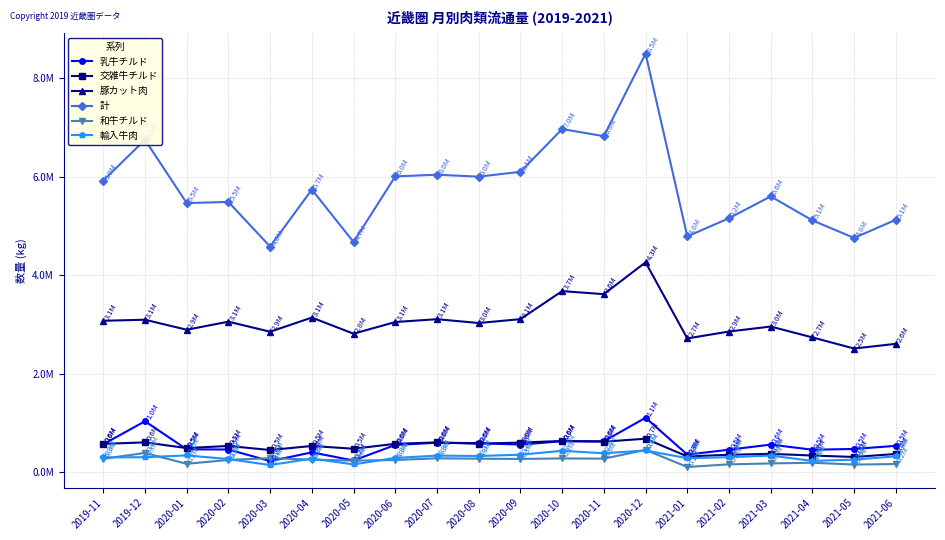

What position from the left is 2020-03?

5